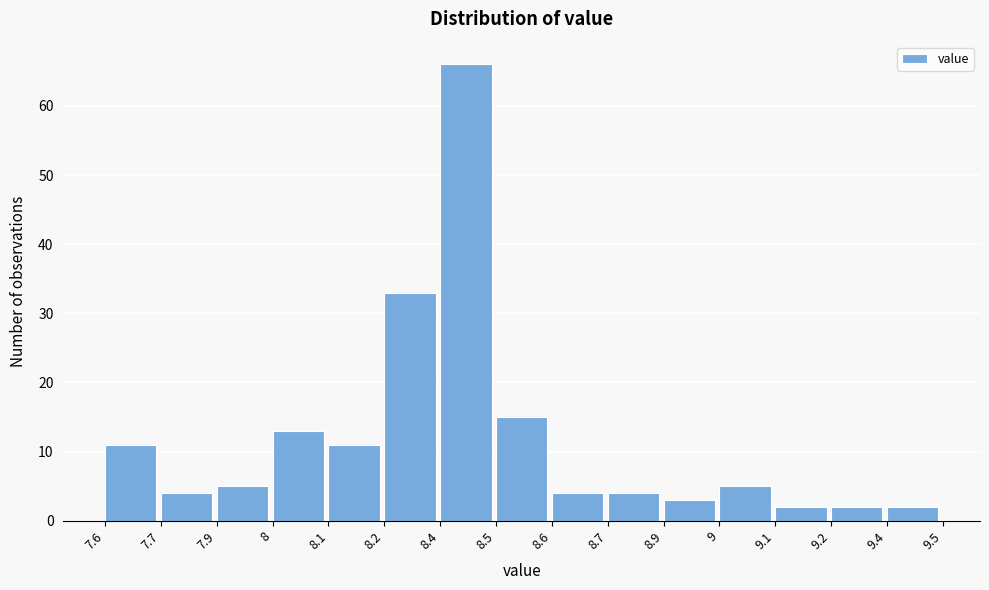

Reading right to left, what are all the values shown in this chart?

2	2	2	5	3	4	4	15	66	33	11	13	5	4	11